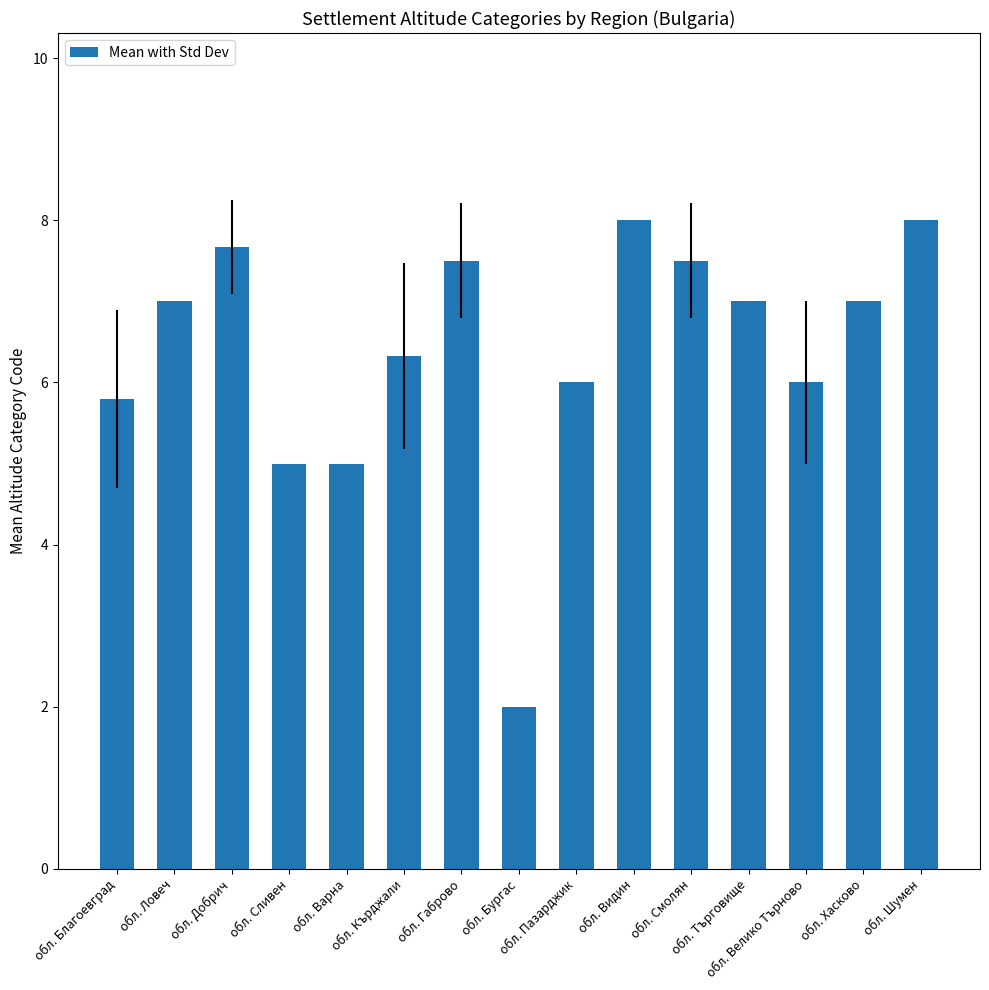

Between обл. Сливен and обл. Велико Търново, which is larger?

обл. Велико Търново